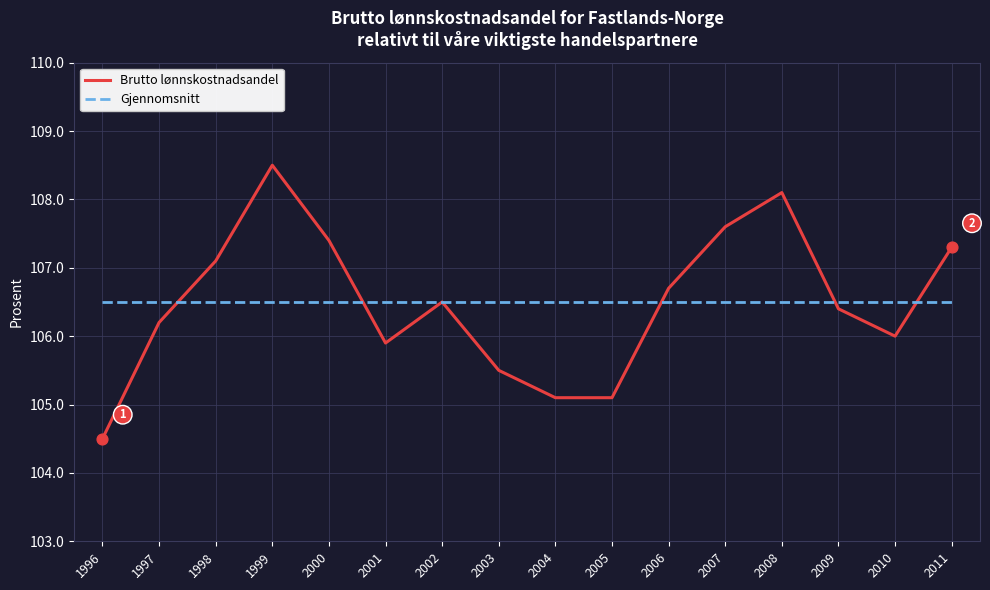

Is the value of Brutto lønnskostnadsandel at 2006 greater than the value of Gjennomsnitt at 1999?

Yes